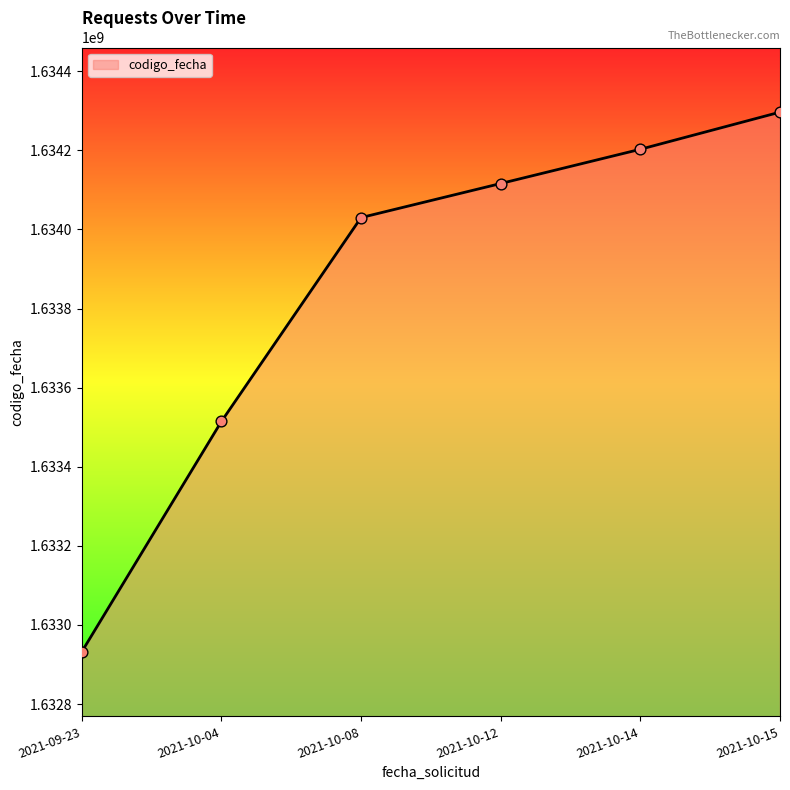

Which has a higher value, 2021-10-14 or 2021-10-15?

2021-10-15